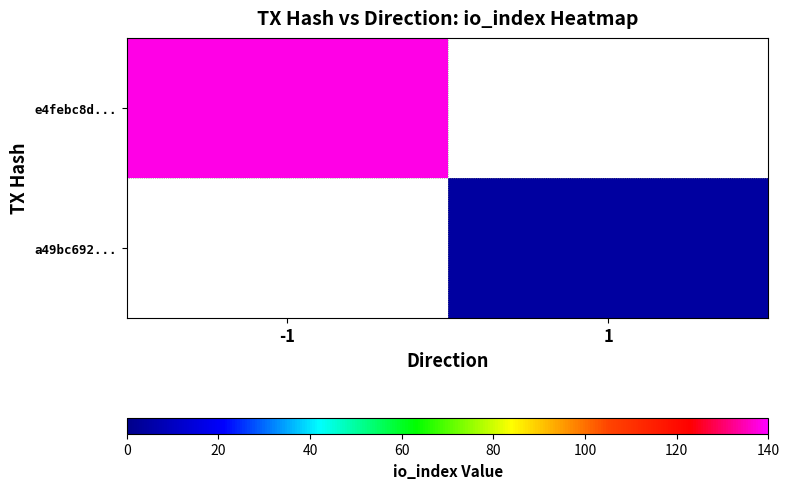

How many series are shown in this chart?

2